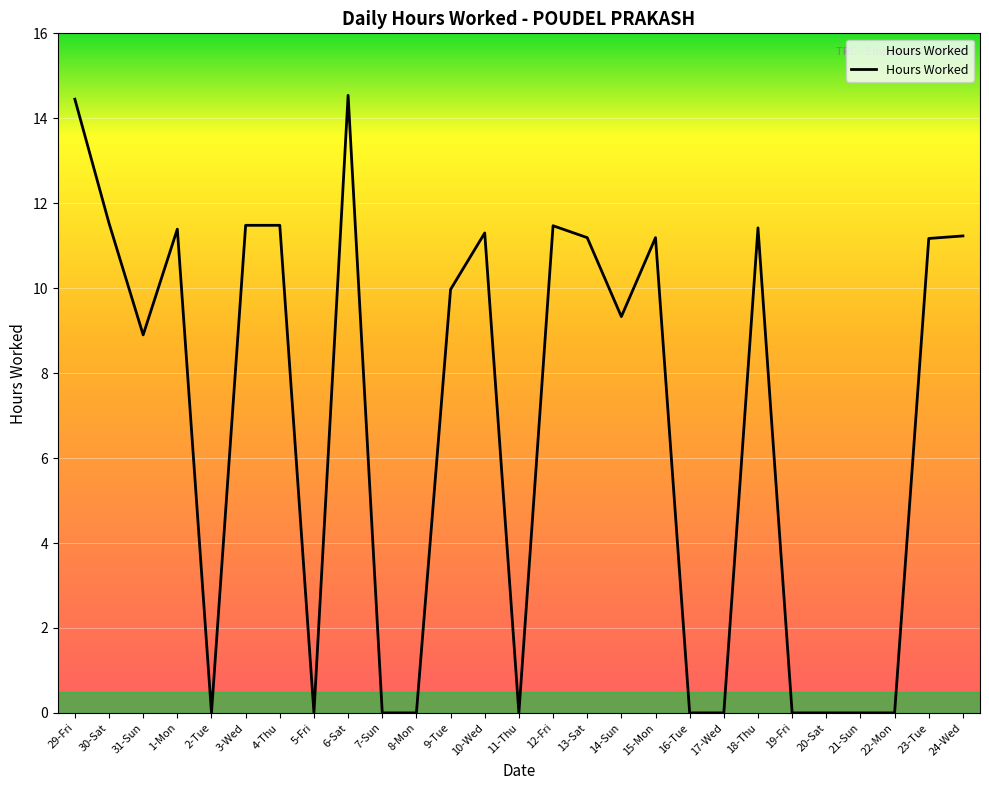

Is it true that the value at 14-Sun is 5.2?

False